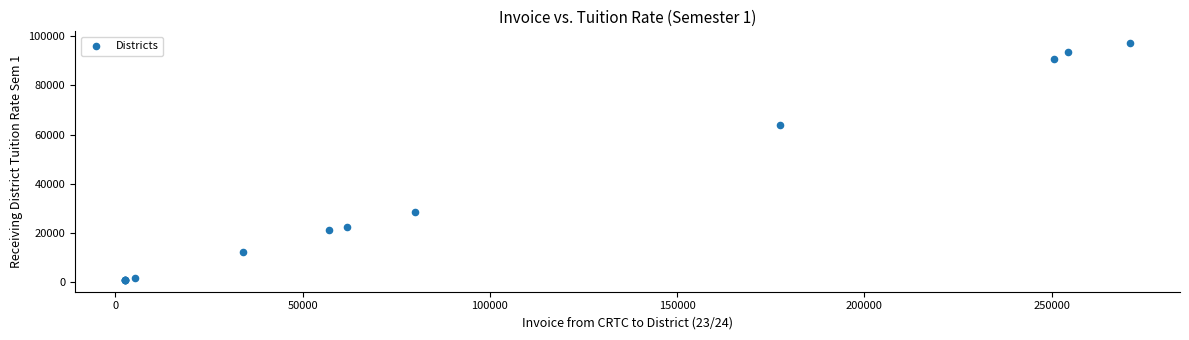

What Y value in the scatter plot is closest to 49024?

63794.8